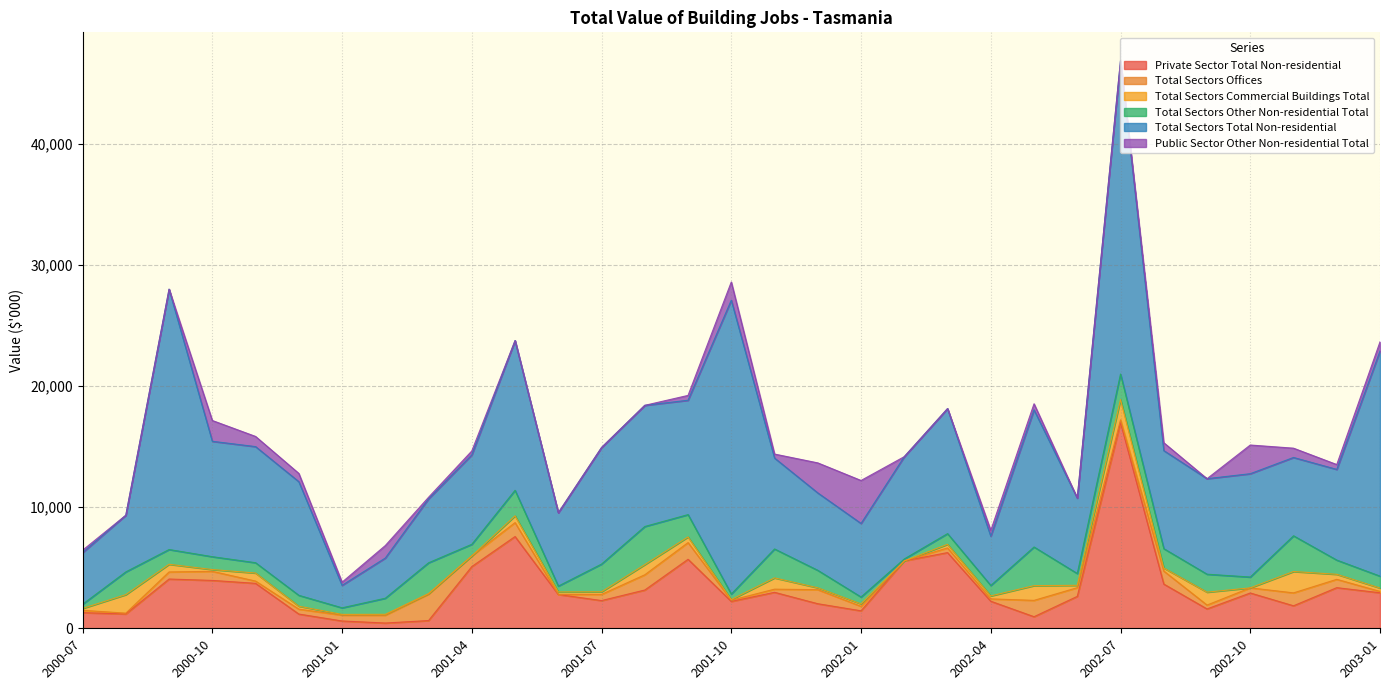

What is the label of the 21st point from the left?

2002-03